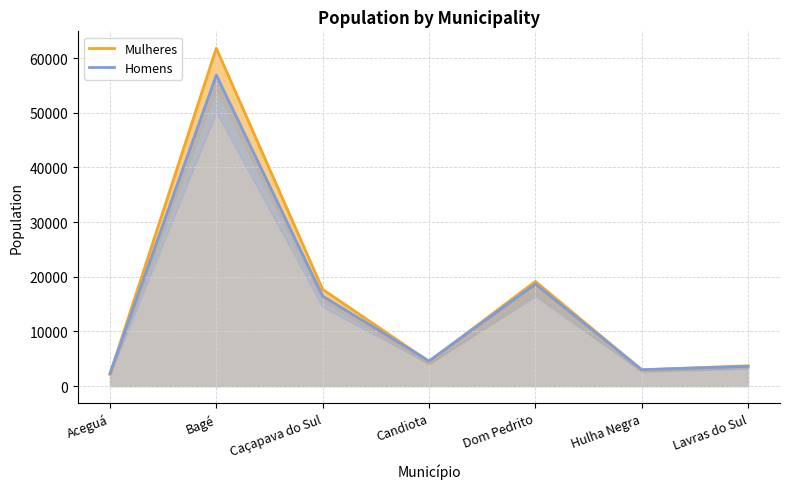

The Homens series shows 56889 at Bagé. True or false?

True